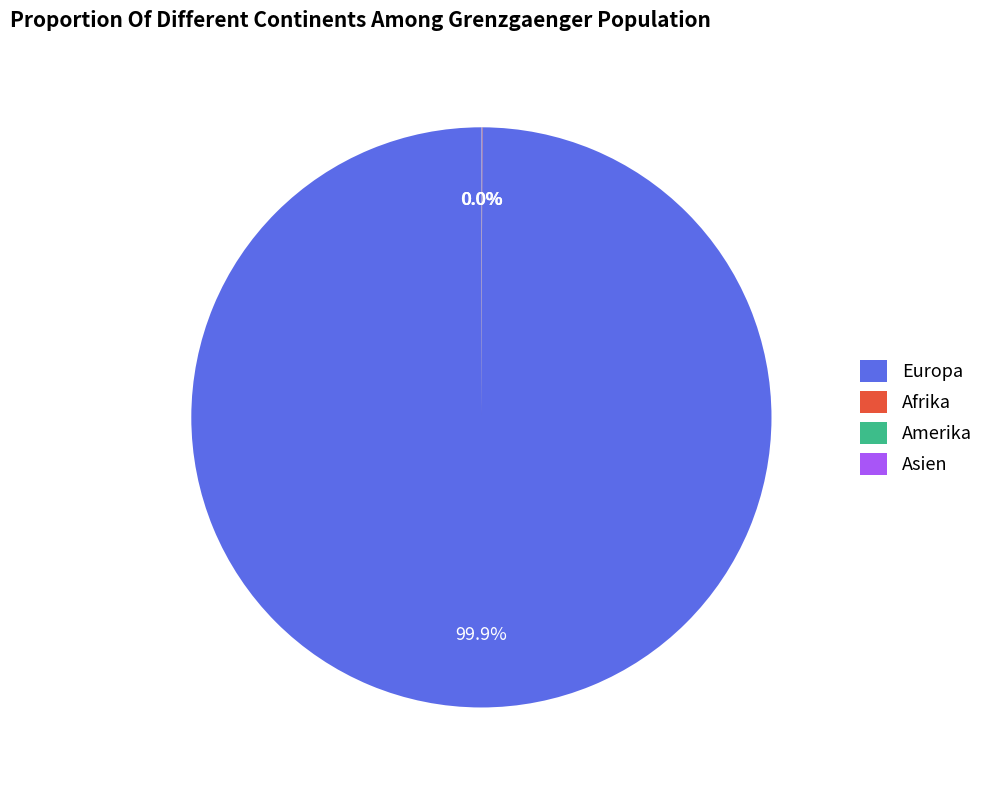

Which slice is the largest?

Europa